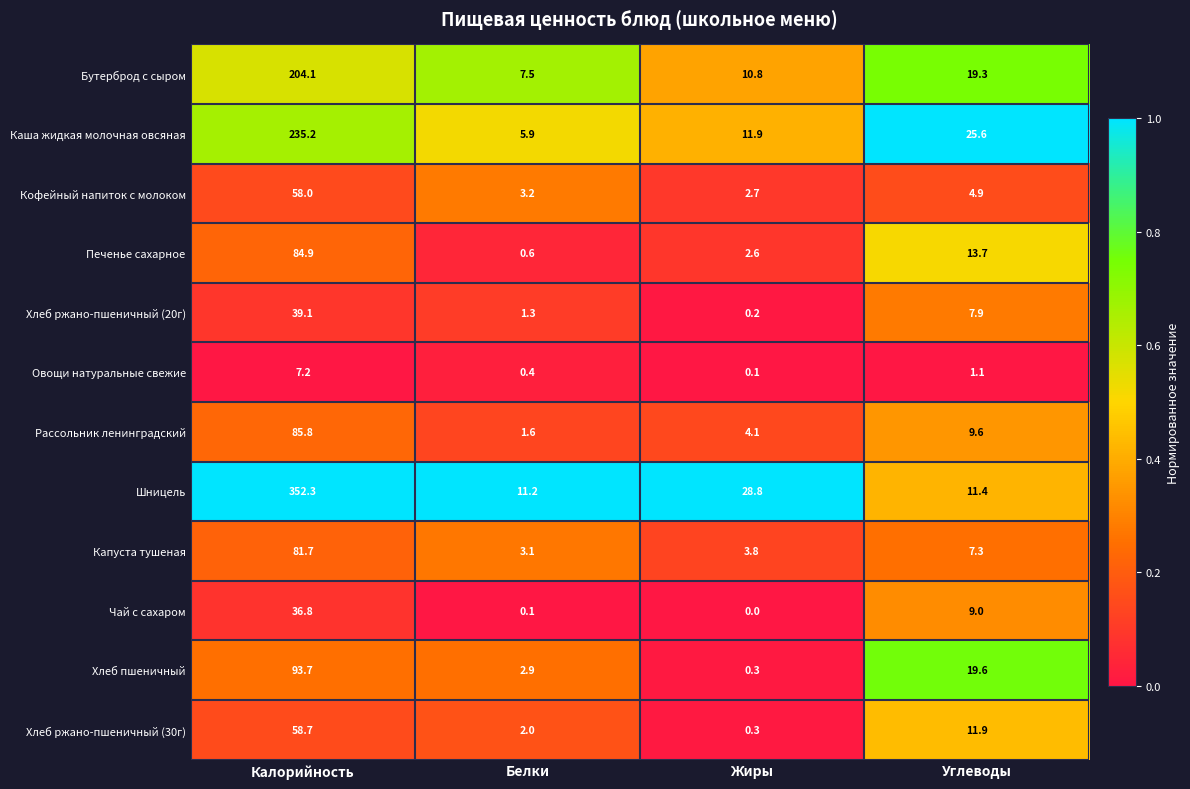

At how many categories does at least one series exceed 0?

4